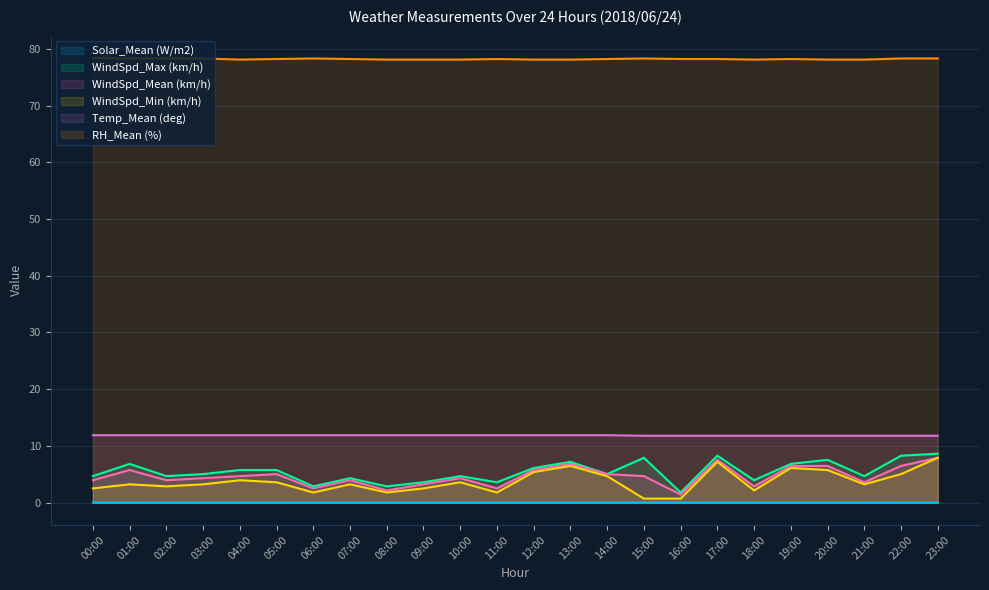

Which has a higher value, 16:00 or 13:00?

16:00